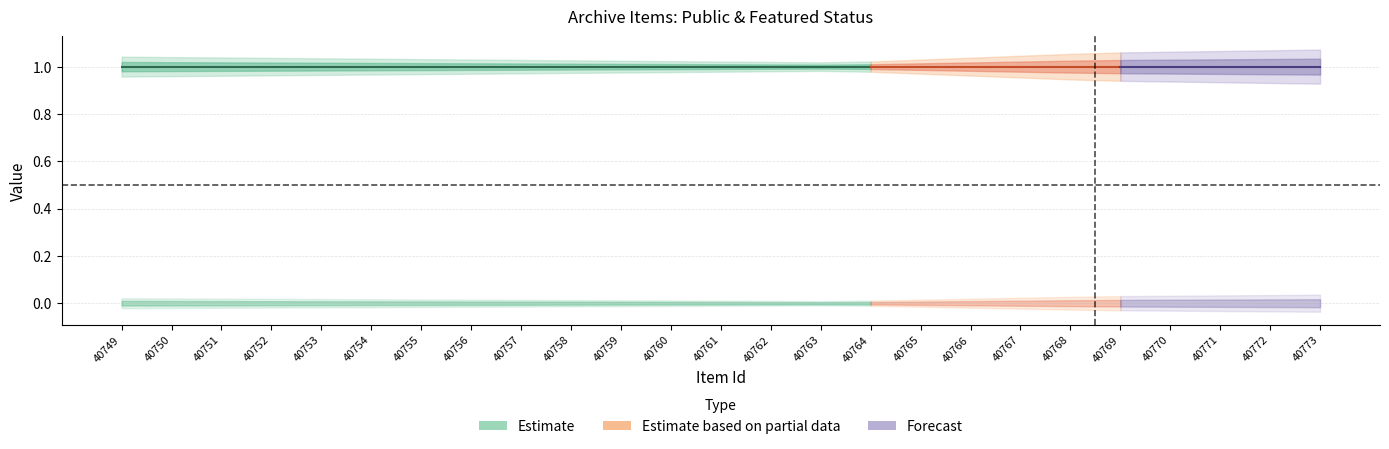

True or false: public and featured intersect in this chart.

False